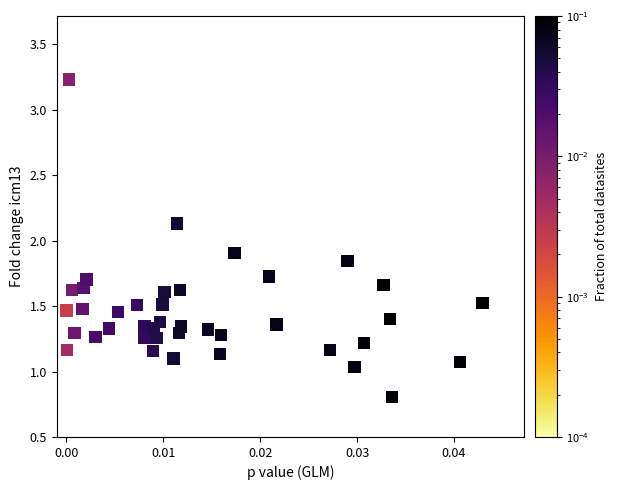

What is the range of Y values (max minus min)?

2.4